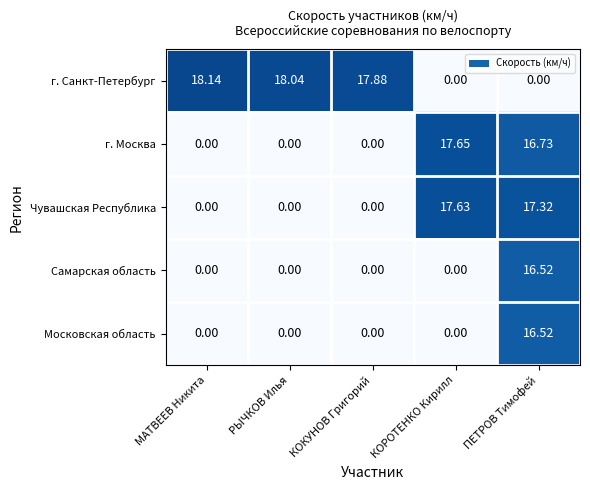

Between РЫЧКОВ Илья and КОКУНОВ Григорий, which series saw the biggest shift?

г. Санкт-Петербург